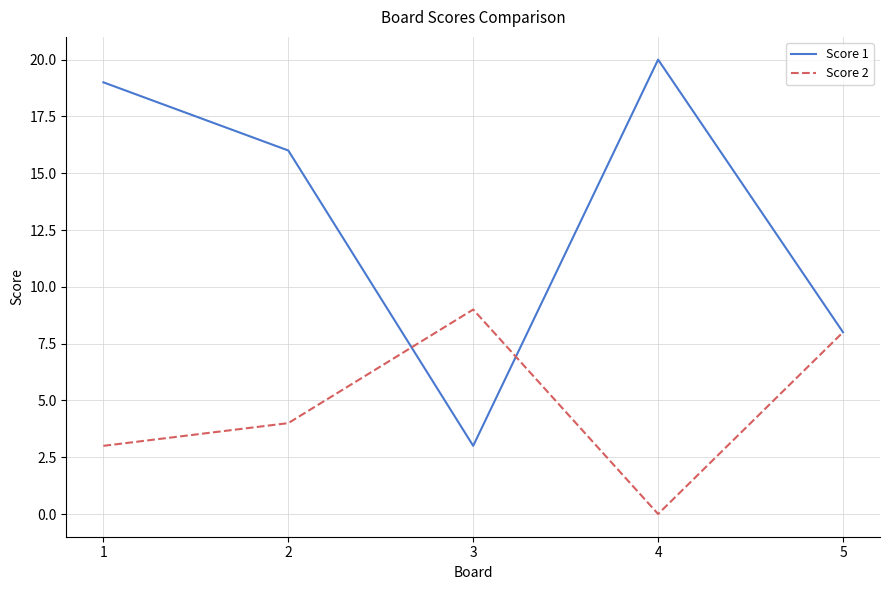

Where is Score 1 nearest to the value 11?

5